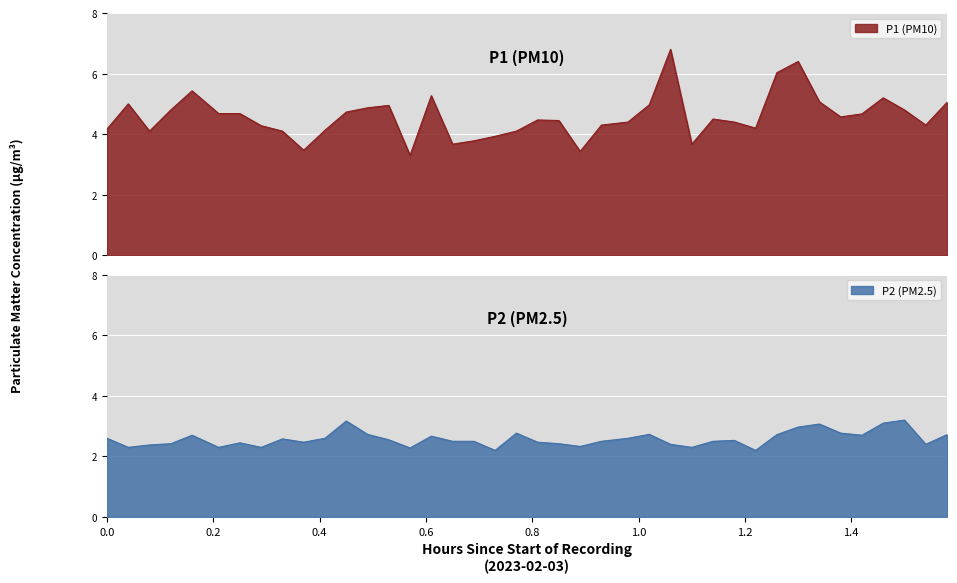

What is the minimum value for P1 (PM10)?

3.3